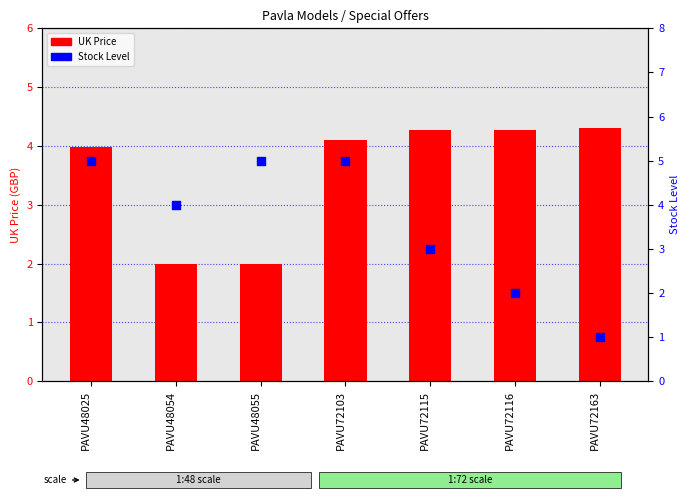

Which series contains the lowest Y value?

Stock Level